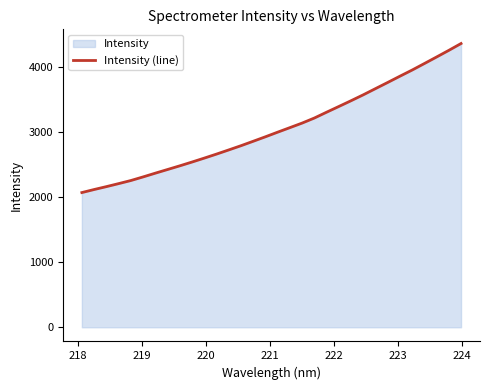

What is the value of the 22nd point from the left?

3397.6